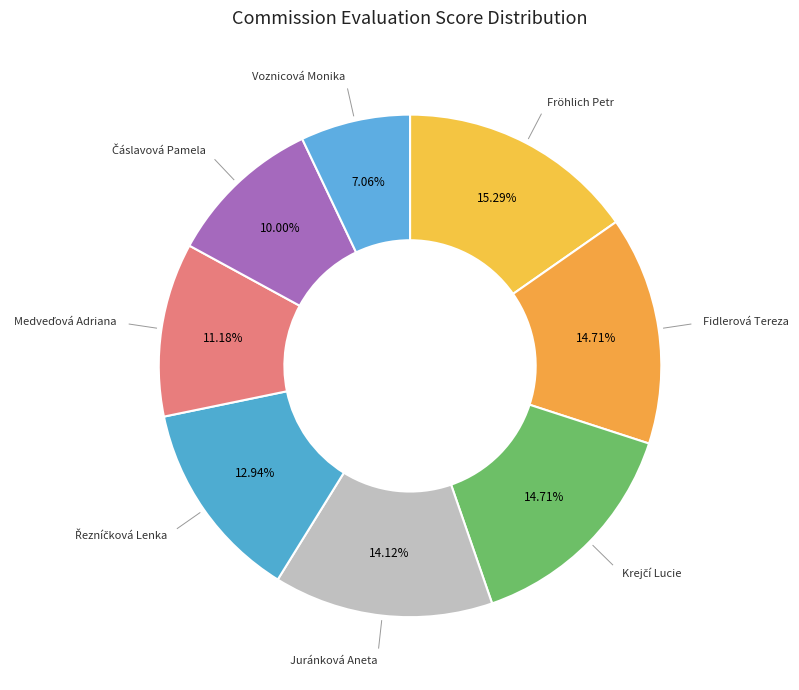

How many segments does this pie chart have?

8